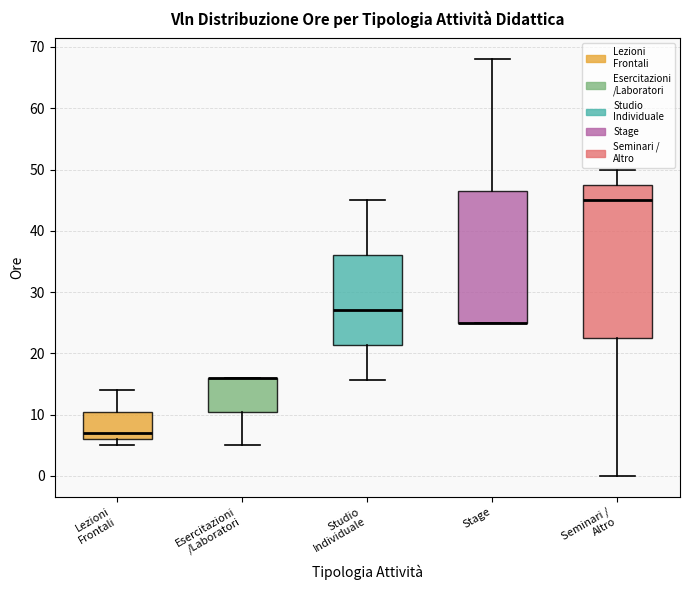

Reading left to right, read every box against the y-axis: the position of its median line, the range the box covers, and the ends of its whiskers. The values are not printed on the chart, so give them approximately, as read against the axis.

Lezioni Frontali: median 7, box 6 to 11, whiskers 5 to 14
Esercitazioni /Laboratori: median 16 (drawn on the box's upper edge), box 11 to 16, whiskers 5 to 16
Studio Individuale: median 27, box 21 to 36, whiskers 16 to 45
Stage: median 25 (drawn on the box's lower edge), box 25 to 47, whiskers 25 to 68
Seminari / Altro: median 45, box 23 to 48, whiskers 0 to 50